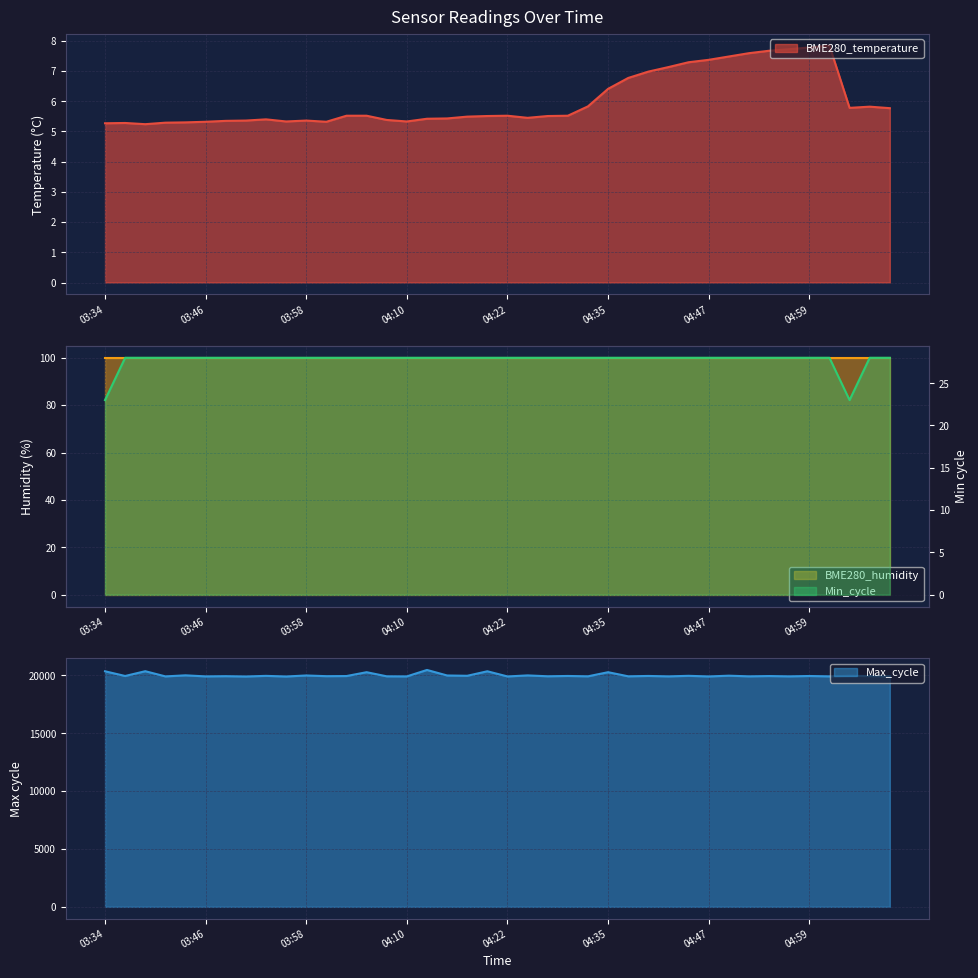

True or false: Min_cycle and BME280_temperature intersect in this chart.

False